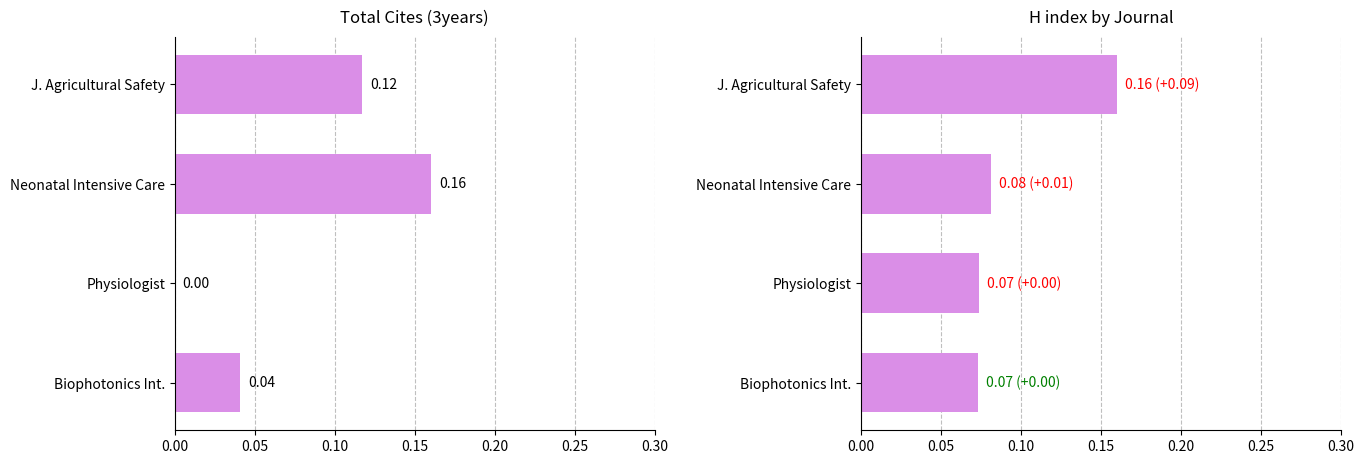

Count the Total Cites (3years) values in the range 0 to 1.

4